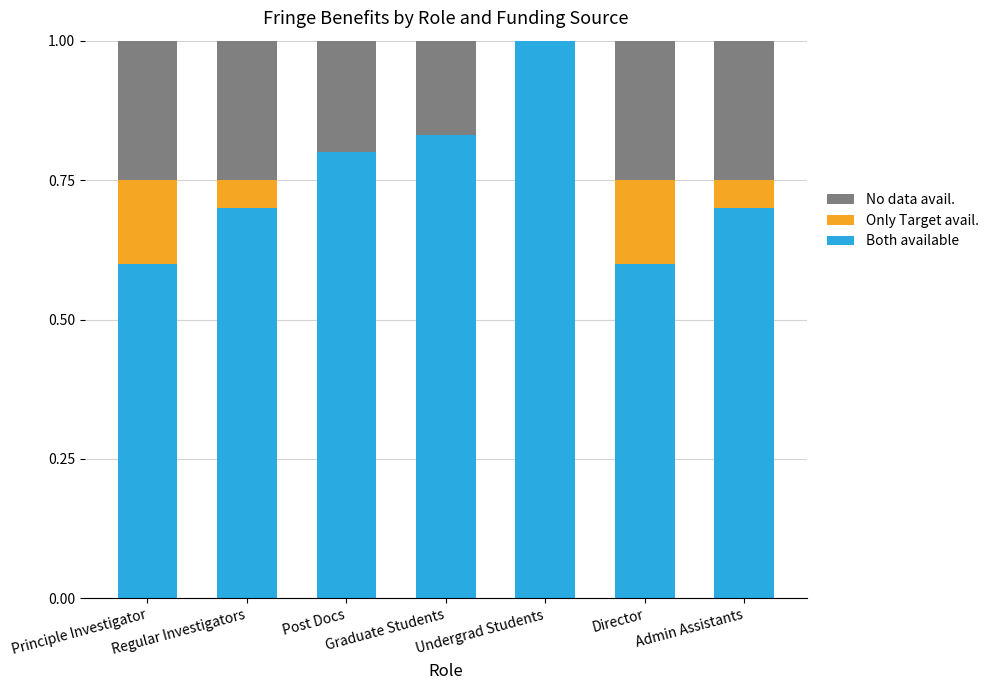

What is the sum of all Both available values?

5.2